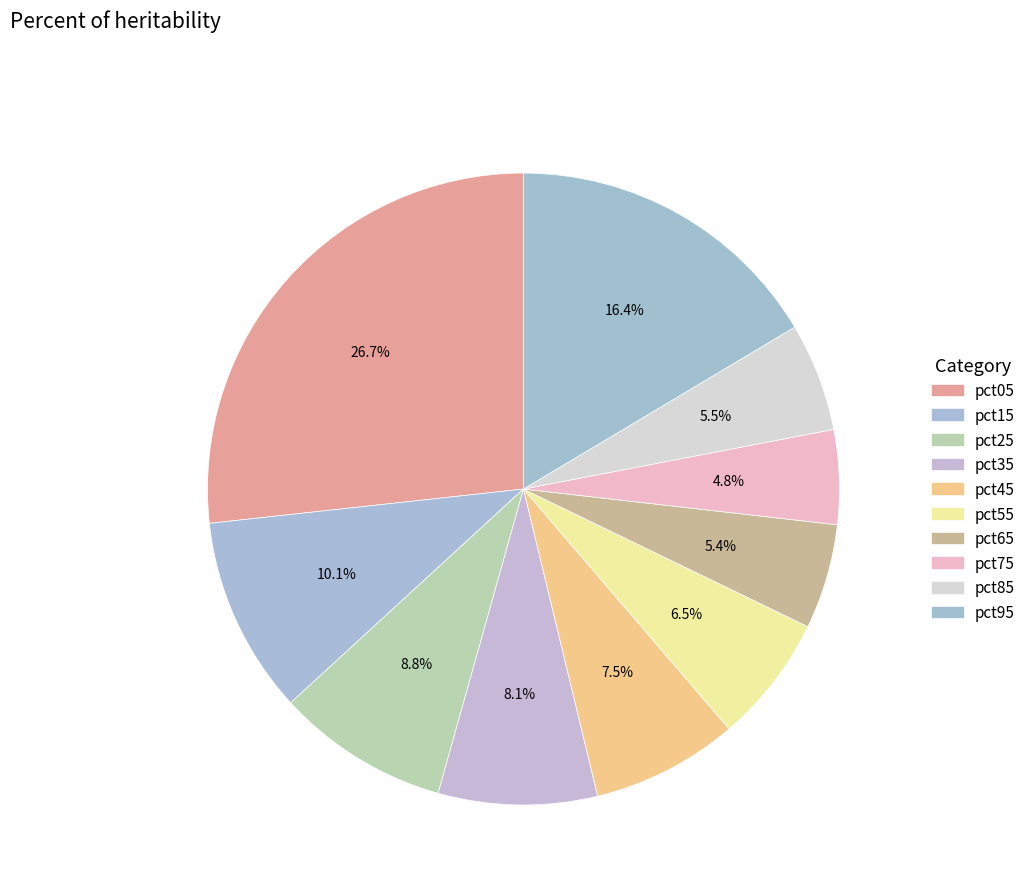

Which has a higher value, pct05 or pct25?

pct05